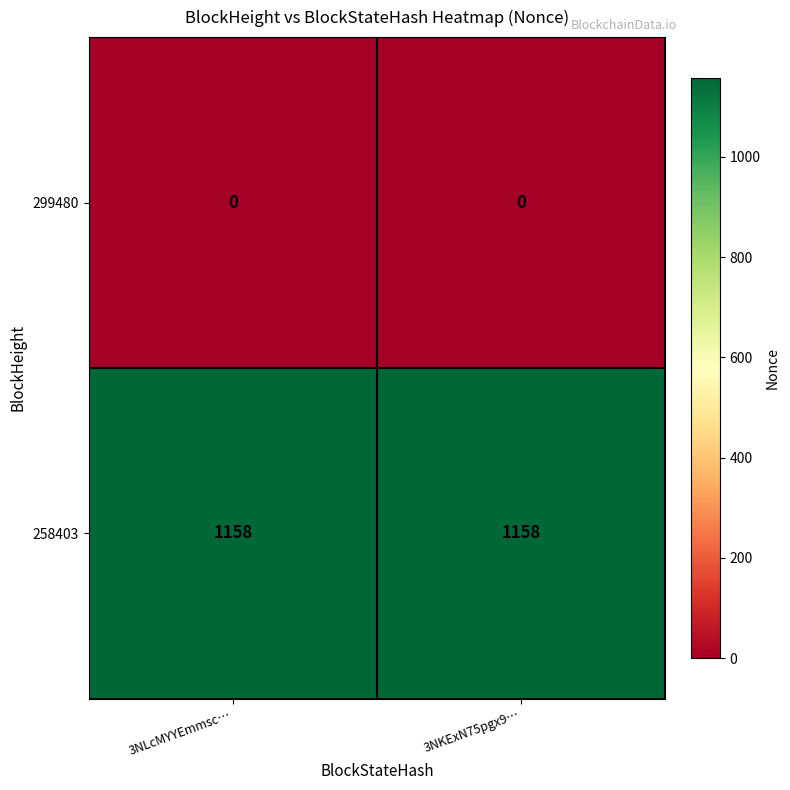

What is the average value of the 258403 series?

1158